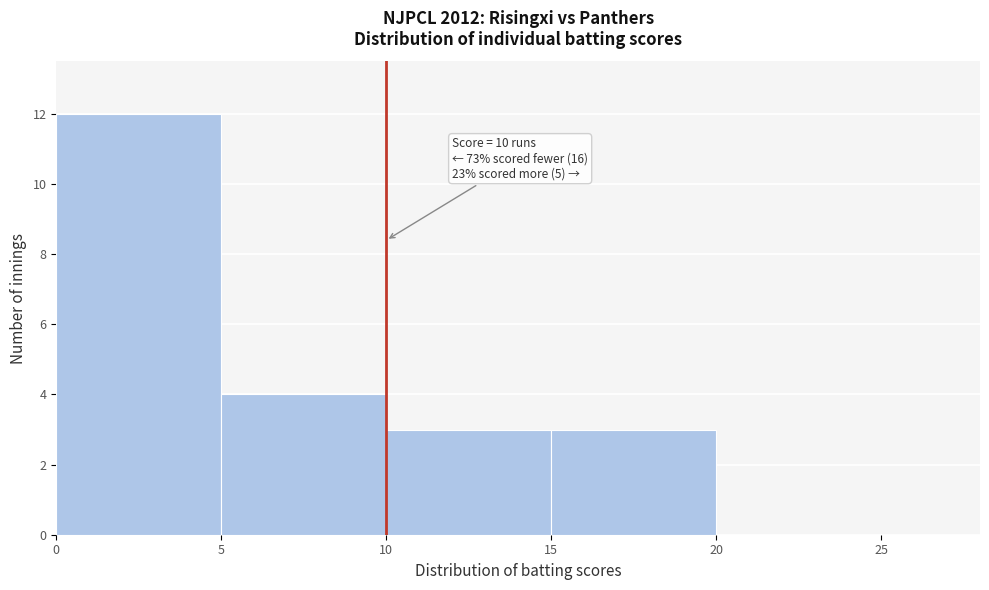

Over which range of the x-axis is the bar tallest?

0 to 5